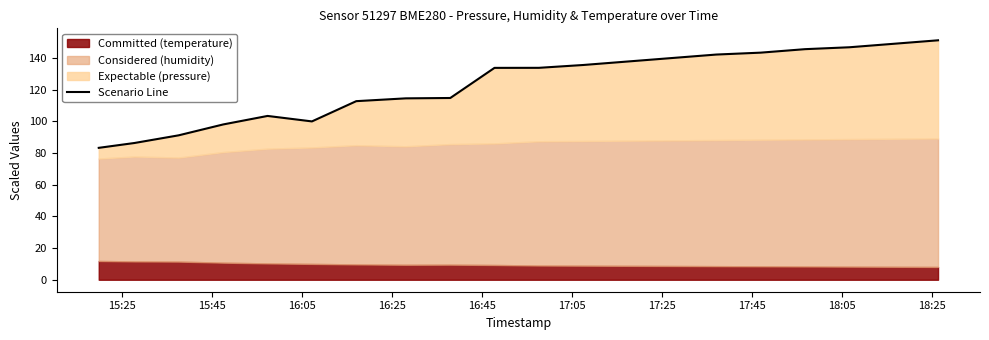

True or false: the data has more than 2 interior local peaks.

False